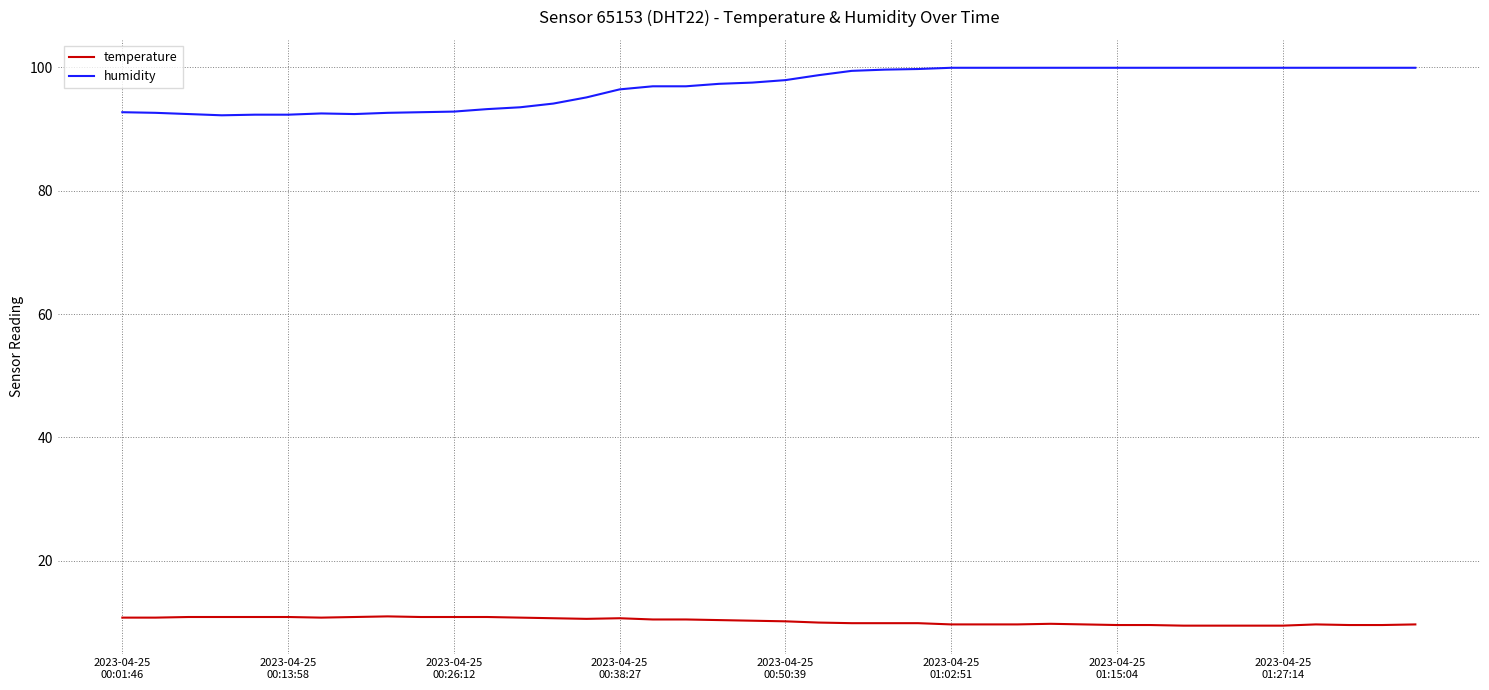

True or false: temperature and humidity intersect in this chart.

False